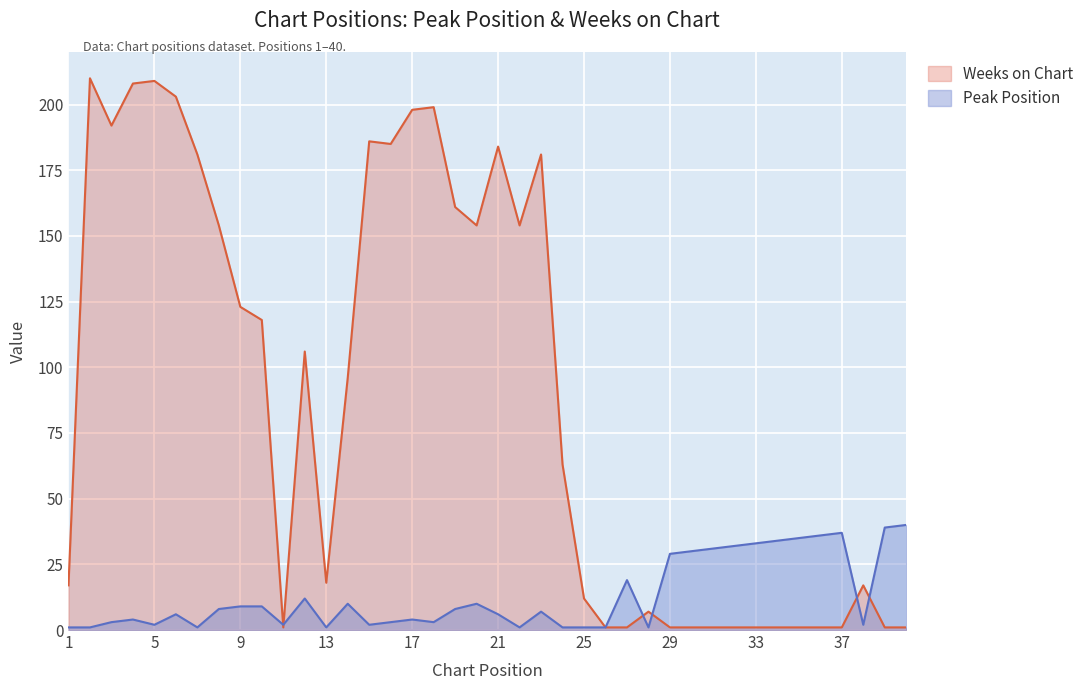

Does the chart display data point markers on the line(s)?

No